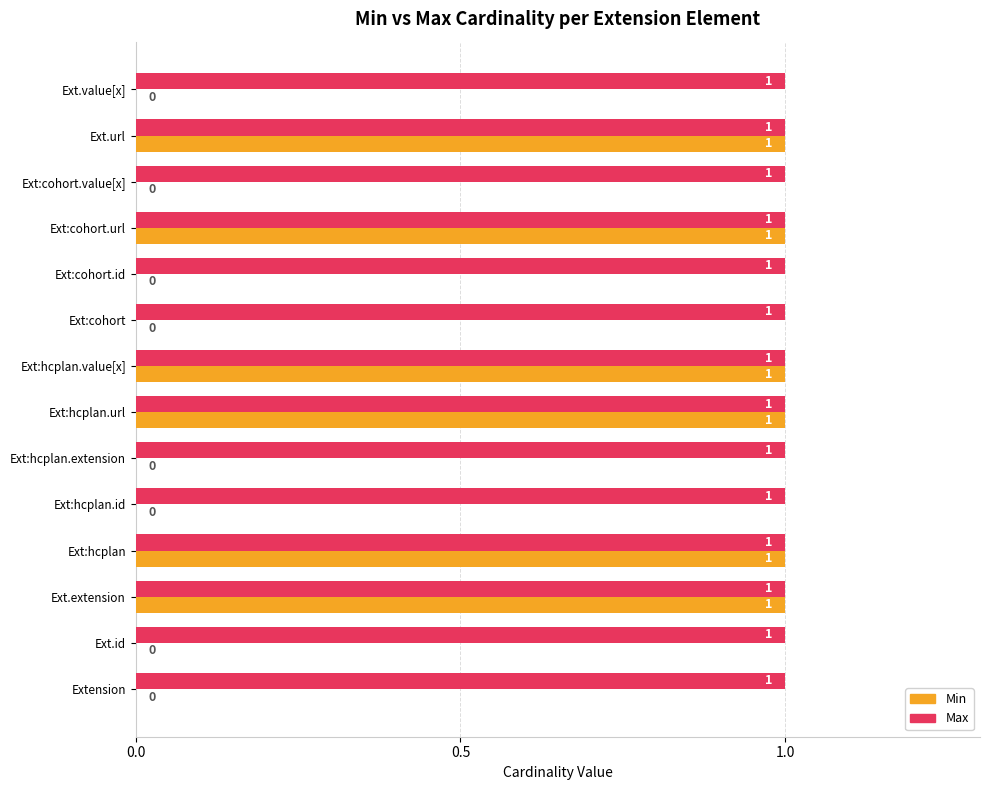

Which series has the largest total across all categories?

Max